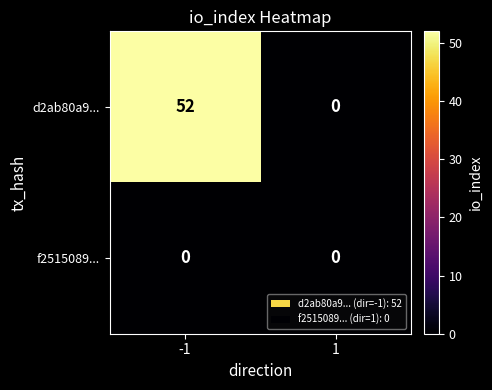

Which series has the widest spread of values?

d2ab80a9...